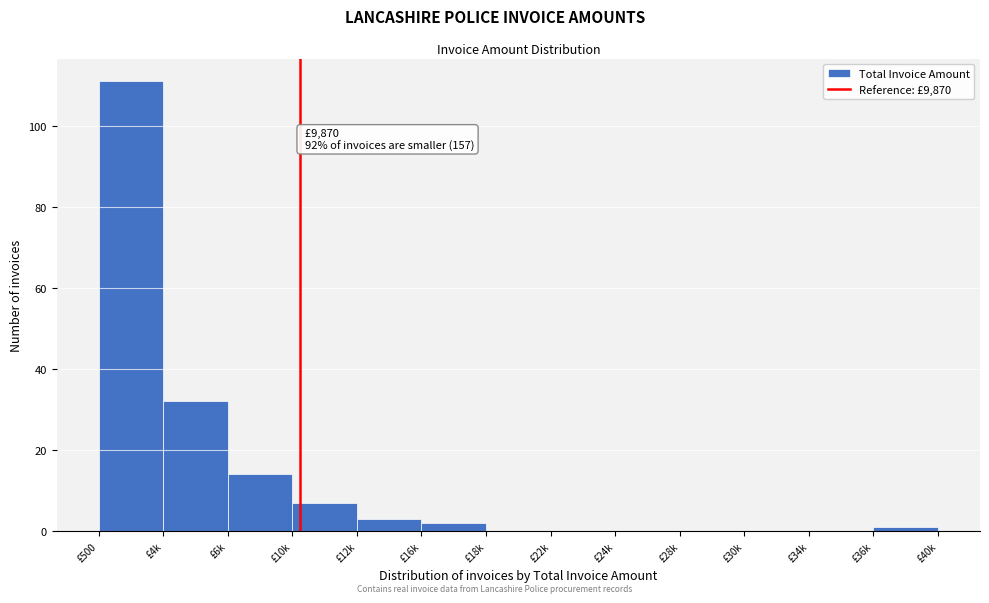

Reading left to right, what are all the values shown in this chart?

£500=111	£4k=32	£6k=14	£10k=7	£12k=3	£16k=2	£18k=0	£22k=0	£24k=0	£28k=0	£30k=0	£34k=0	£36k=1